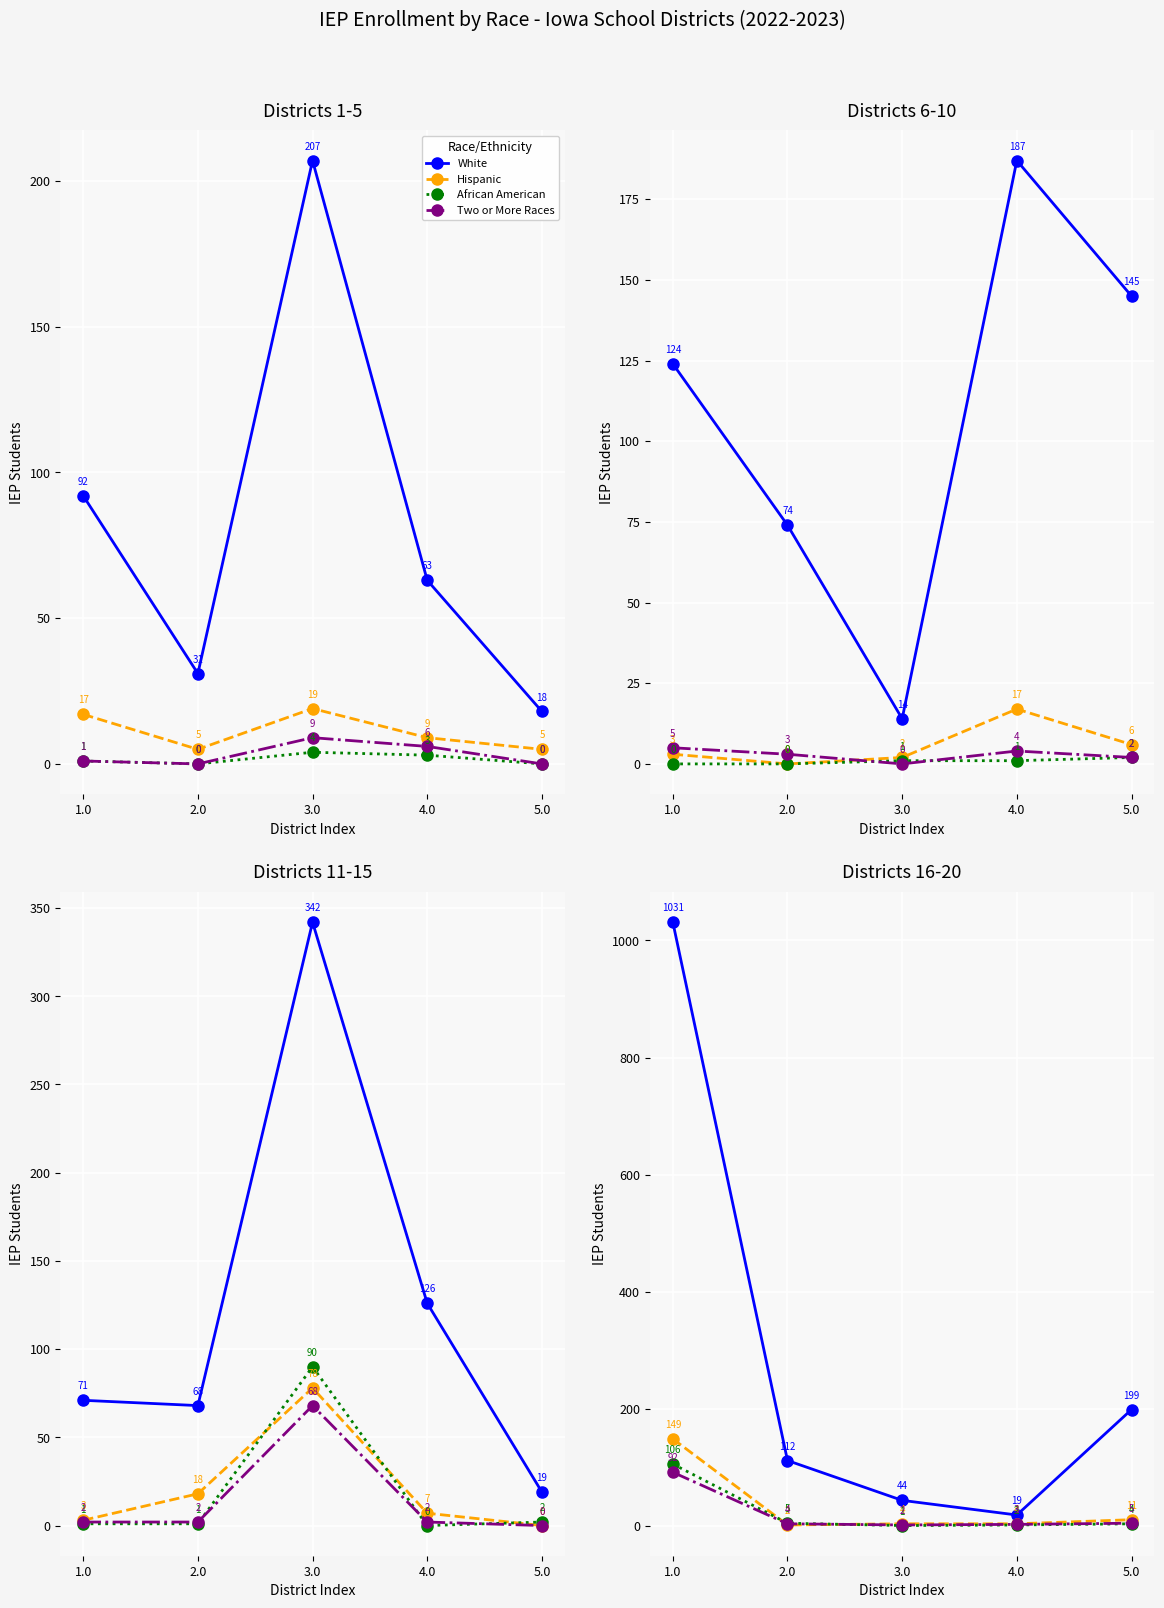

The value of African American at 4.0 is 1. True or false?

False